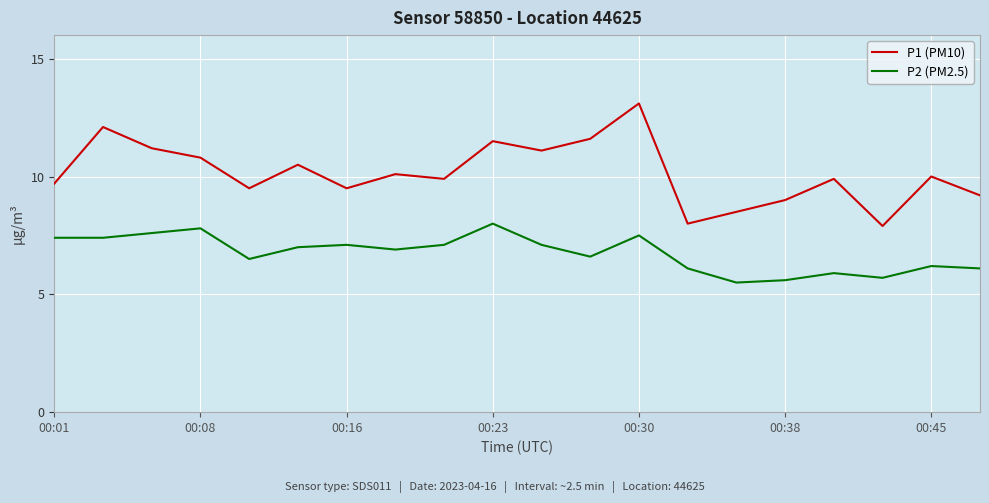

What is the difference between the maximum and second lowest values in the P2 (PM2.5) series?

2.4